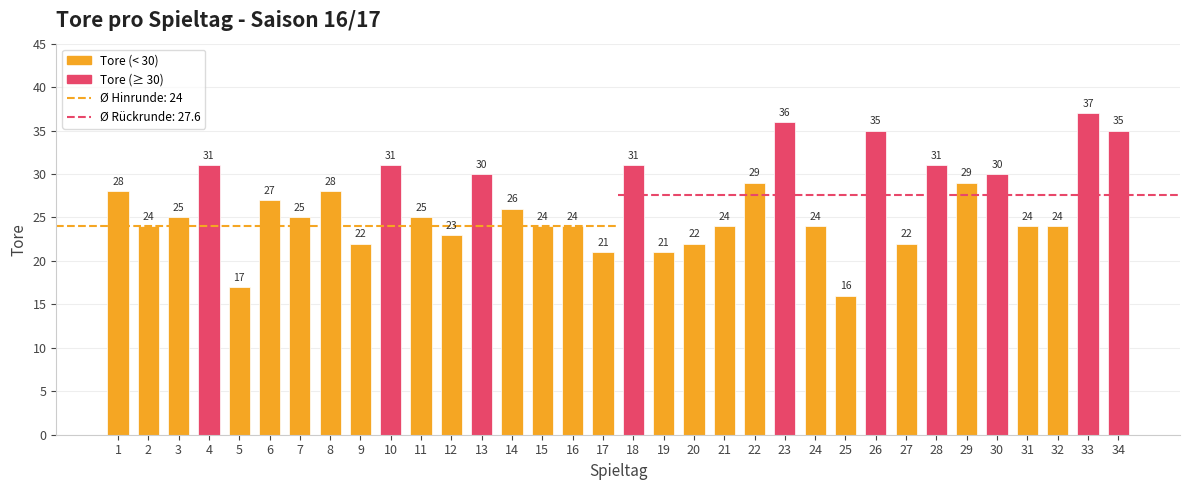

Is it true that the value at 12 is 23?

True